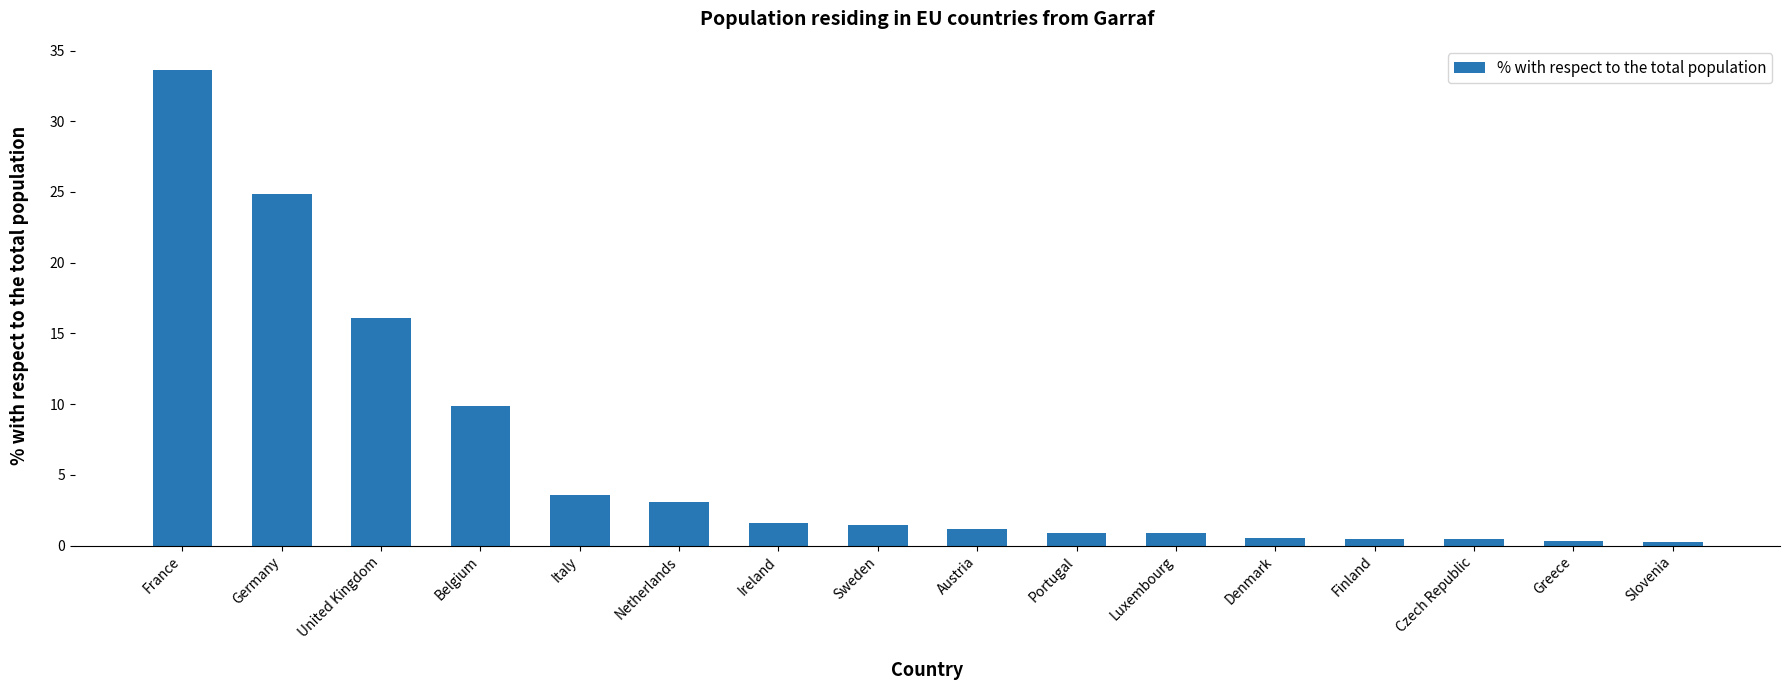

What is the difference between the maximum and minimum values?

33.4